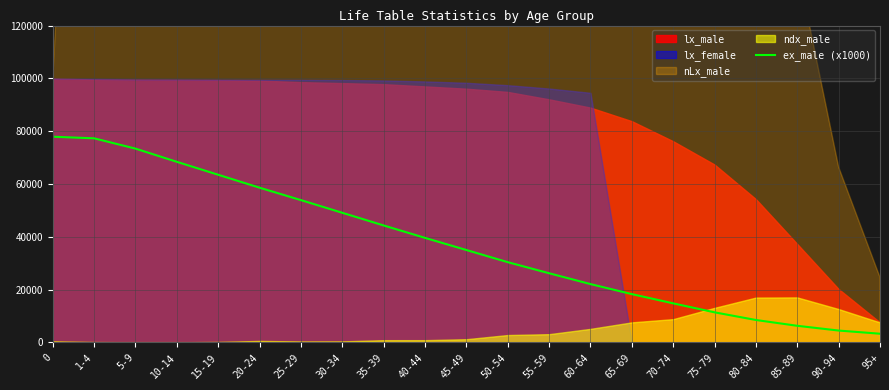

True or false: the data has more than 0 interior local peaks.

False